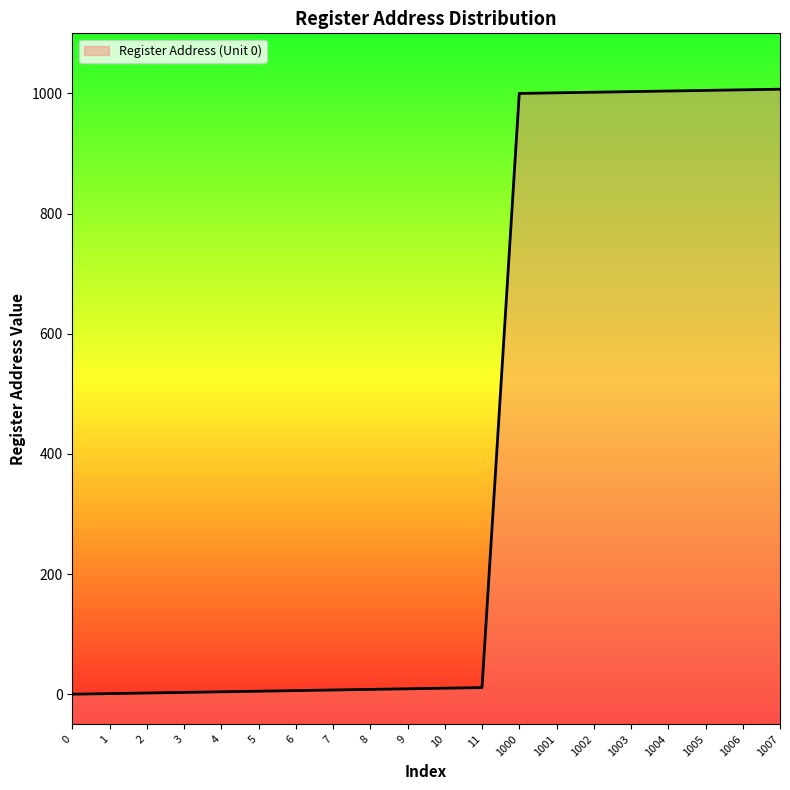

The value at 7 is 7. True or false?

True